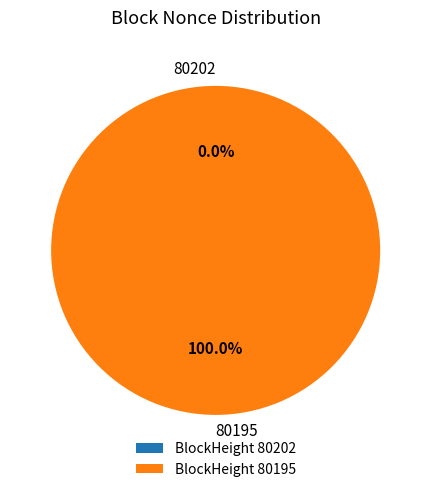

Which category accounts for the majority?

80195